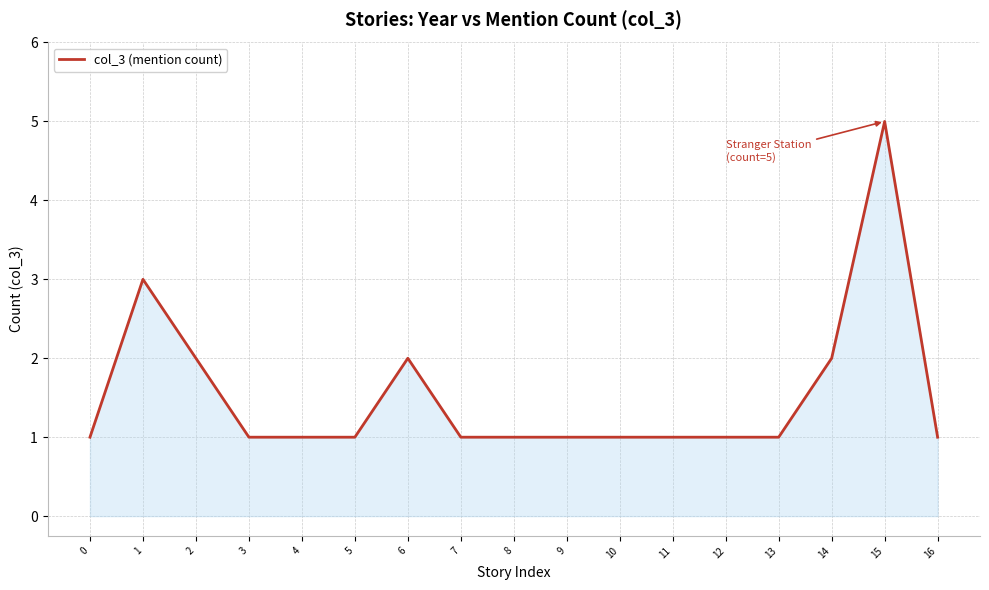

At which category does the data reach its first local peak?

1